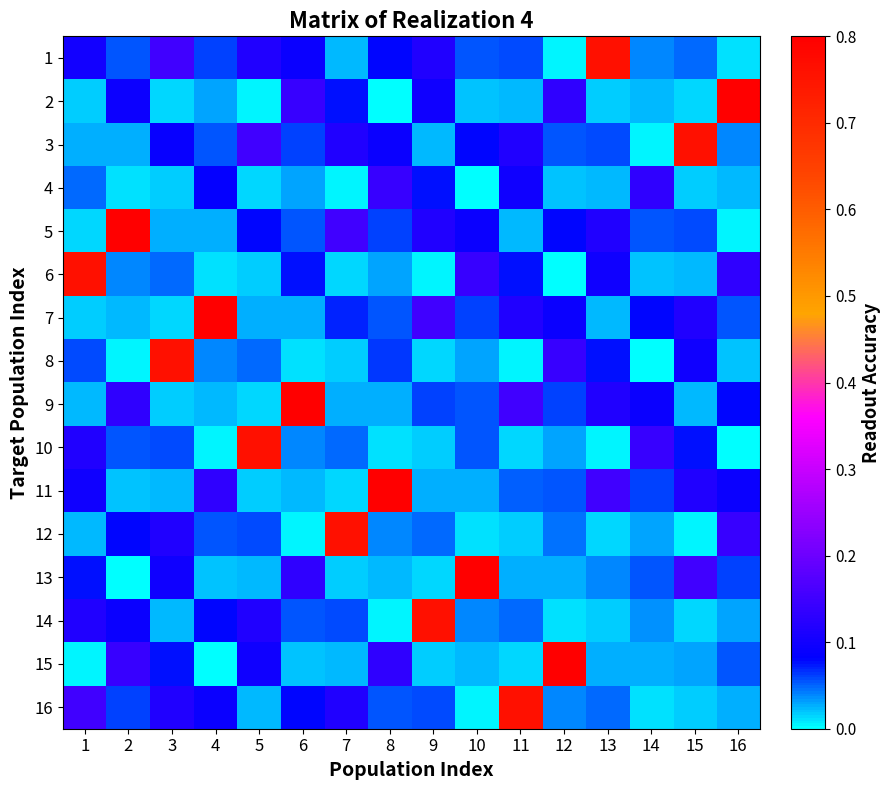

Reading right to left, what are all the values shown in this chart?

1: 16=0.0	15=0.0	14=0.0	13=0.8	12=0.0	11=0.1	10=0.1	9=0.1	8=0.1	7=0.0	6=0.1	5=0.1	4=0.1	3=0.2	2=0.1	1=0.1
2: 16=1.0	15=0.0	14=0.0	13=0.0	12=0.1	11=0.0	10=0.0	9=0.1	8=0.0	7=0.1	6=0.1	5=0.0	4=0.0	3=0.0	2=0.1	1=0.0
3: 16=0.0	15=0.8	14=0.0	13=0.1	12=0.1	11=0.1	10=0.1	9=0.0	8=0.1	7=0.1	6=0.1	5=0.2	4=0.1	3=0.1	2=0.0	1=0.0
4: 16=0.0	15=0.0	14=0.1	13=0.0	12=0.0	11=0.1	10=0.0	9=0.1	8=0.1	7=0.0	6=0.0	5=0.0	4=0.1	3=0.0	2=0.0	1=0.0
5: 16=0.0	15=0.1	14=0.1	13=0.1	12=0.1	11=0.0	10=0.1	9=0.1	8=0.1	7=0.2	6=0.1	5=0.1	4=0.0	3=0.0	2=1.0	1=0.0
6: 16=0.1	15=0.0	14=0.0	13=0.1	12=0.0	11=0.1	10=0.1	9=0.0	8=0.0	7=0.0	6=0.1	5=0.0	4=0.0	3=0.0	2=0.0	1=0.8
7: 16=0.1	15=0.1	14=0.1	13=0.0	12=0.1	11=0.1	10=0.1	9=0.2	8=0.1	7=0.1	6=0.0	5=0.0	4=1.0	3=0.0	2=0.0	1=0.0
8: 16=0.0	15=0.1	14=0.0	13=0.1	12=0.1	11=0.0	10=0.0	9=0.0	8=0.1	7=0.0	6=0.0	5=0.0	4=0.0	3=0.8	2=0.0	1=0.1
9: 16=0.1	15=0.0	14=0.1	13=0.1	12=0.1	11=0.2	10=0.1	9=0.1	8=0.0	7=0.0	6=1.0	5=0.0	4=0.0	3=0.0	2=0.1	1=0.0
10: 16=0.0	15=0.1	14=0.1	13=0.0	12=0.0	11=0.0	10=0.1	9=0.0	8=0.0	7=0.0	6=0.0	5=0.8	4=0.0	3=0.1	2=0.1	1=0.1
11: 16=0.1	15=0.1	14=0.1	13=0.2	12=0.1	11=0.1	10=0.0	9=0.0	8=1.0	7=0.0	6=0.0	5=0.0	4=0.1	3=0.0	2=0.0	1=0.1
12: 16=0.1	15=0.0	14=0.0	13=0.0	12=0.0	11=0.0	10=0.0	9=0.0	8=0.0	7=0.8	6=0.0	5=0.1	4=0.1	3=0.1	2=0.1	1=0.0
13: 16=0.1	15=0.2	14=0.1	13=0.0	12=0.0	11=0.0	10=1.0	9=0.0	8=0.0	7=0.0	6=0.1	5=0.0	4=0.0	3=0.1	2=0.0	1=0.1
14: 16=0.0	15=0.0	14=0.0	13=0.0	12=0.0	11=0.0	10=0.0	9=0.8	8=0.0	7=0.1	6=0.1	5=0.1	4=0.1	3=0.0	2=0.1	1=0.1
15: 16=0.1	15=0.0	14=0.0	13=0.0	12=1.0	11=0.0	10=0.0	9=0.0	8=0.1	7=0.0	6=0.0	5=0.1	4=0.0	3=0.1	2=0.1	1=0.0
16: 16=0.0	15=0.0	14=0.0	13=0.0	12=0.0	11=0.8	10=0.0	9=0.1	8=0.1	7=0.1	6=0.1	5=0.0	4=0.1	3=0.1	2=0.1	1=0.2